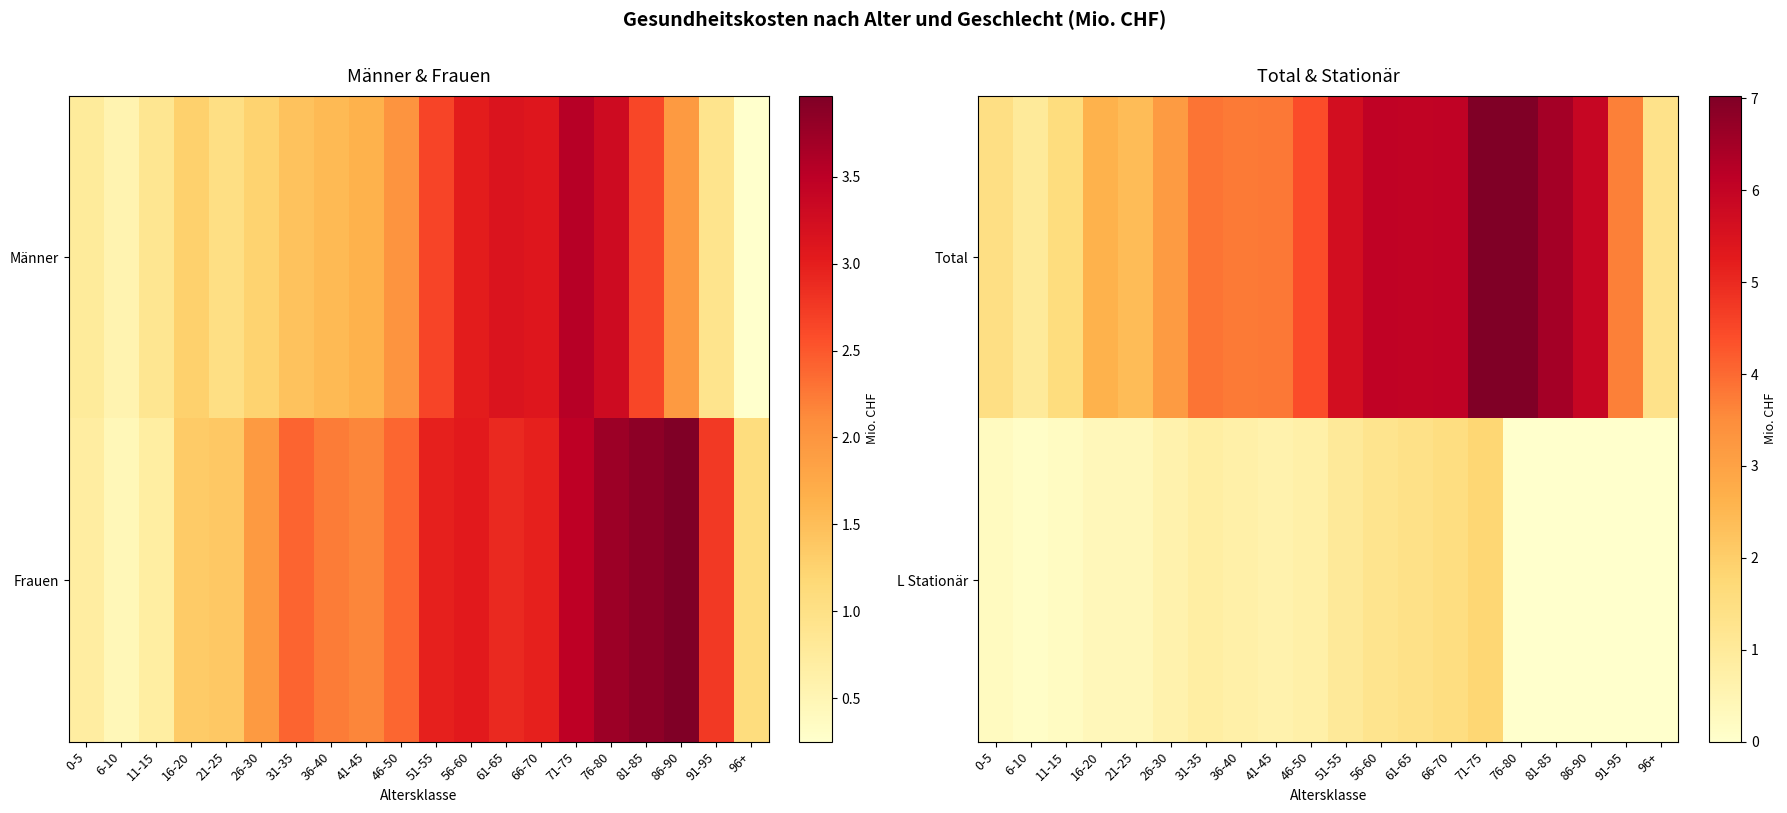

Is the value of Total at 81-85 greater than the value of L Stationär at 16-20?

Yes